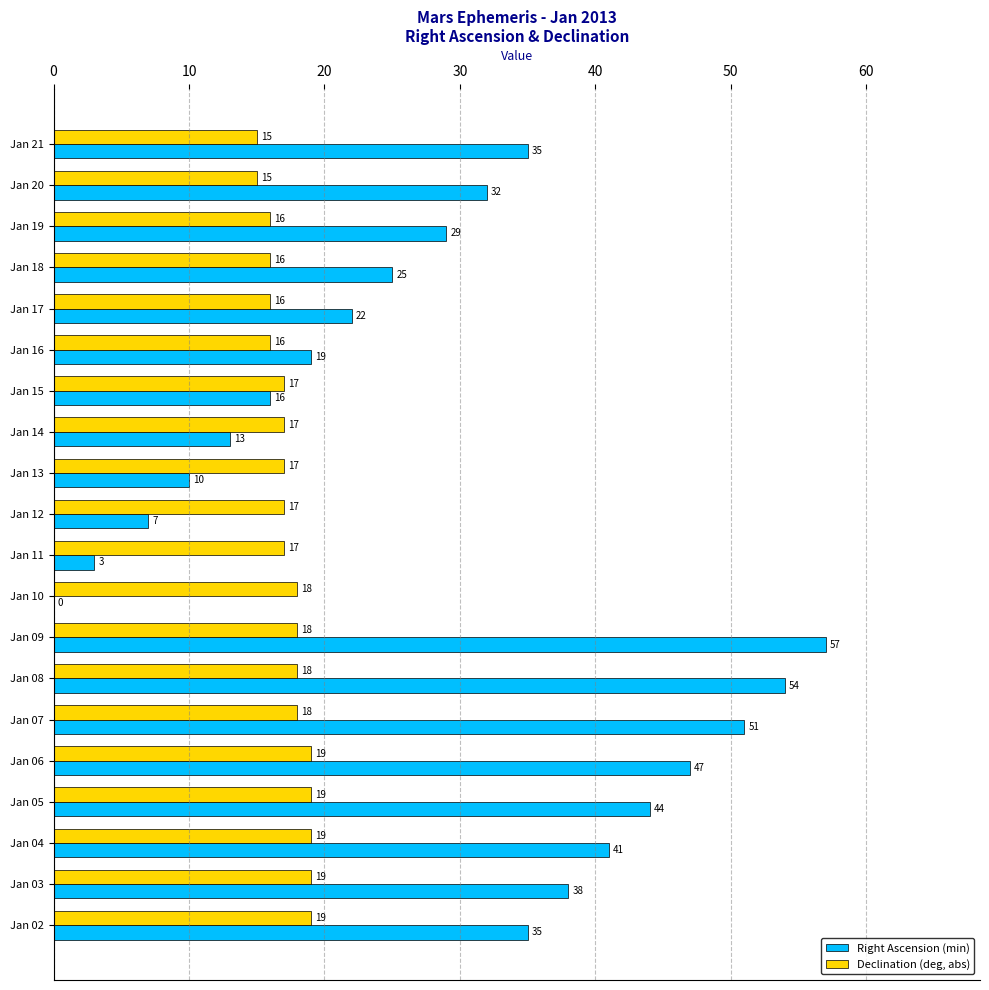

At which category is the sum across all series the highest?

Jan 09